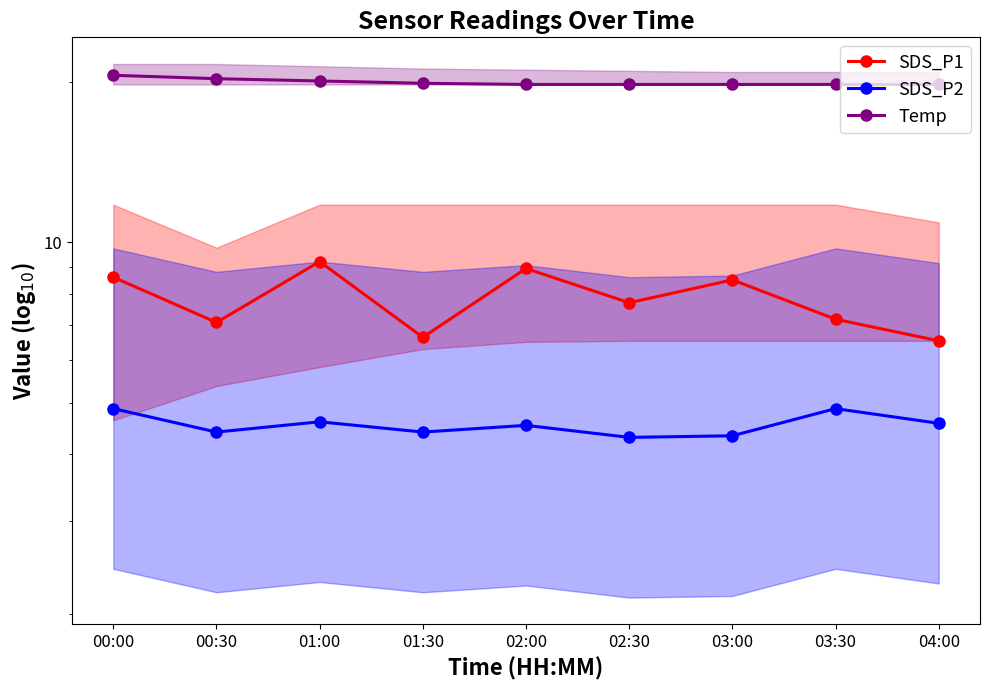

True or false: Temp has a value of 19.8 at 04:00.

True